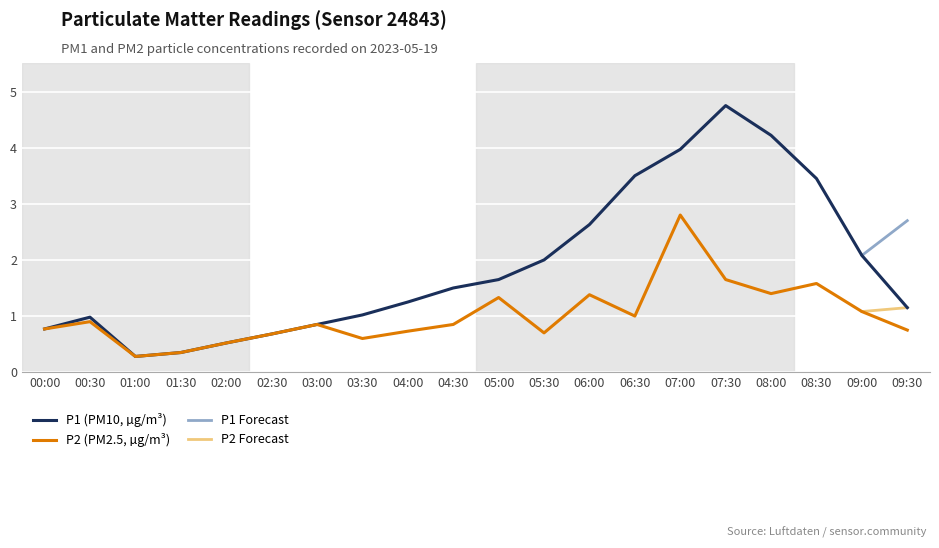

What is the label of the 11th point from the right?

04:30